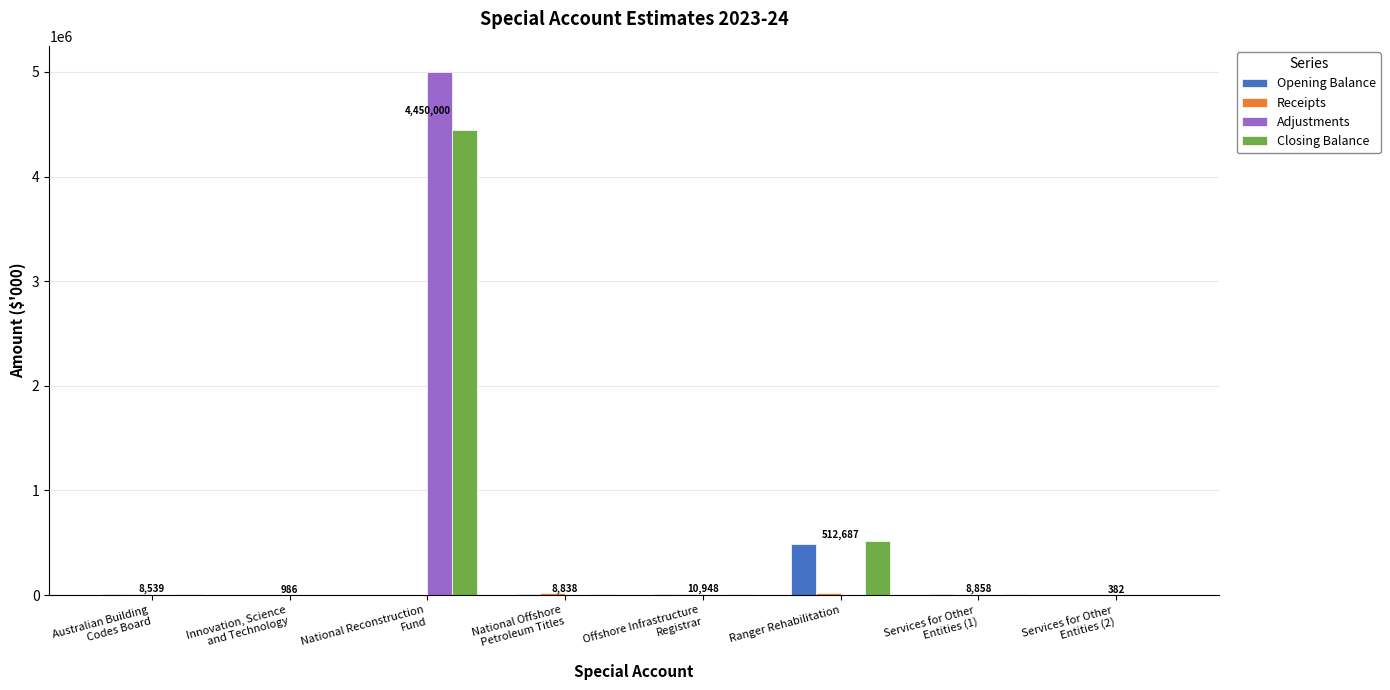

At which label is Closing Balance closest to 2225191?

Ranger Rehabilitation